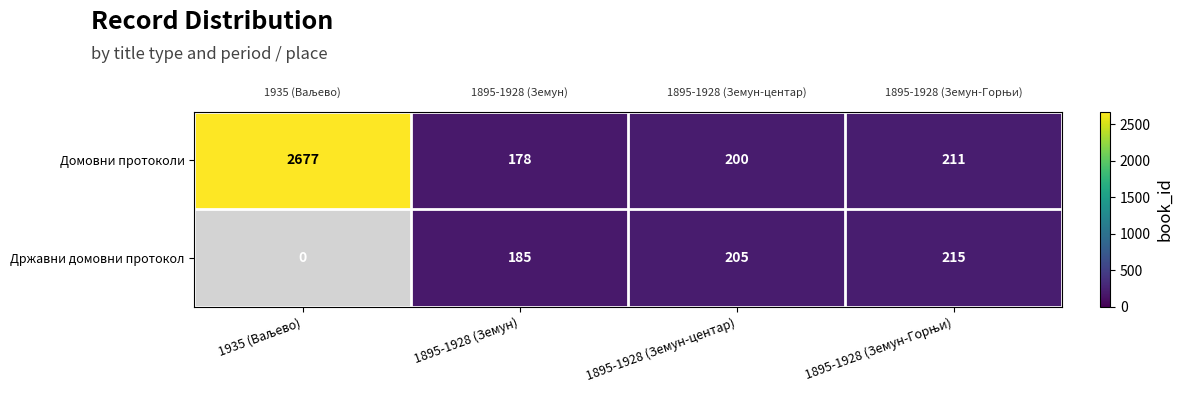

At which category is the sum across all series the highest?

1895-1928 (Земун-Горњи)